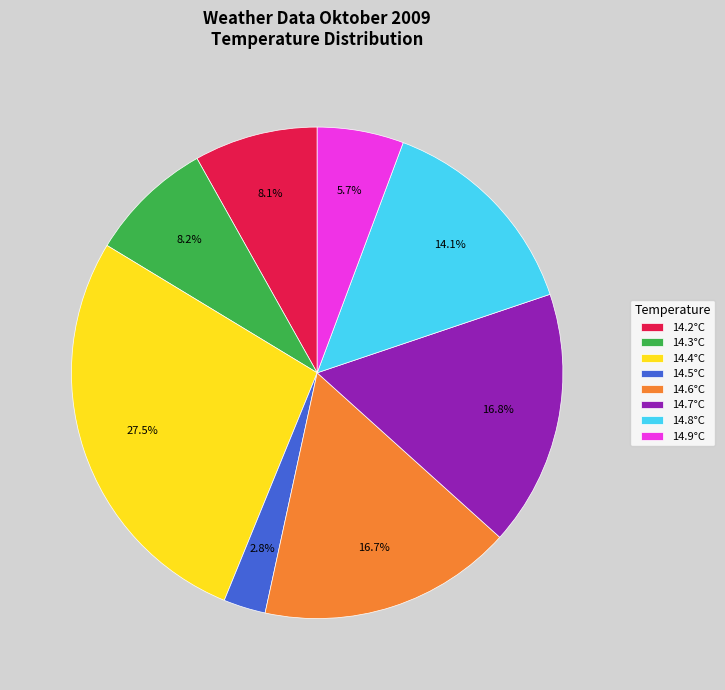

What is the smallest slice in the pie chart?

14.5°C